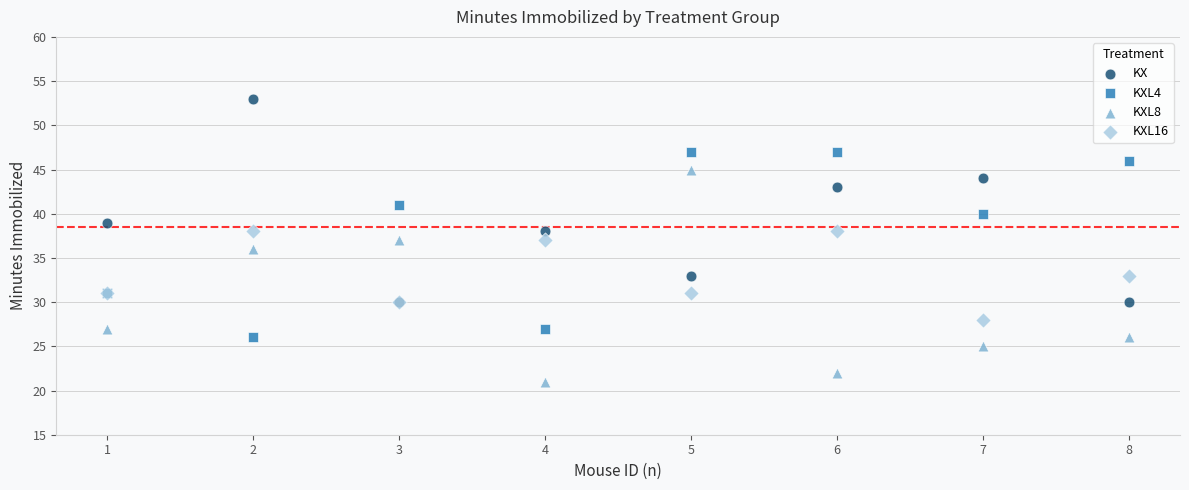

What are all the series names shown in the legend?

KX, KXL4, KXL8, KXL16